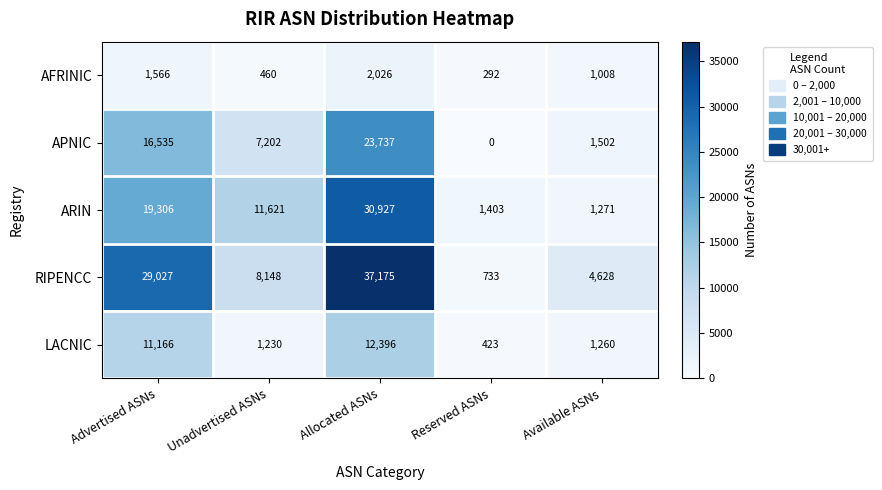

What is the difference between the APNIC values at Advertised ASNs and Allocated ASNs?

7202